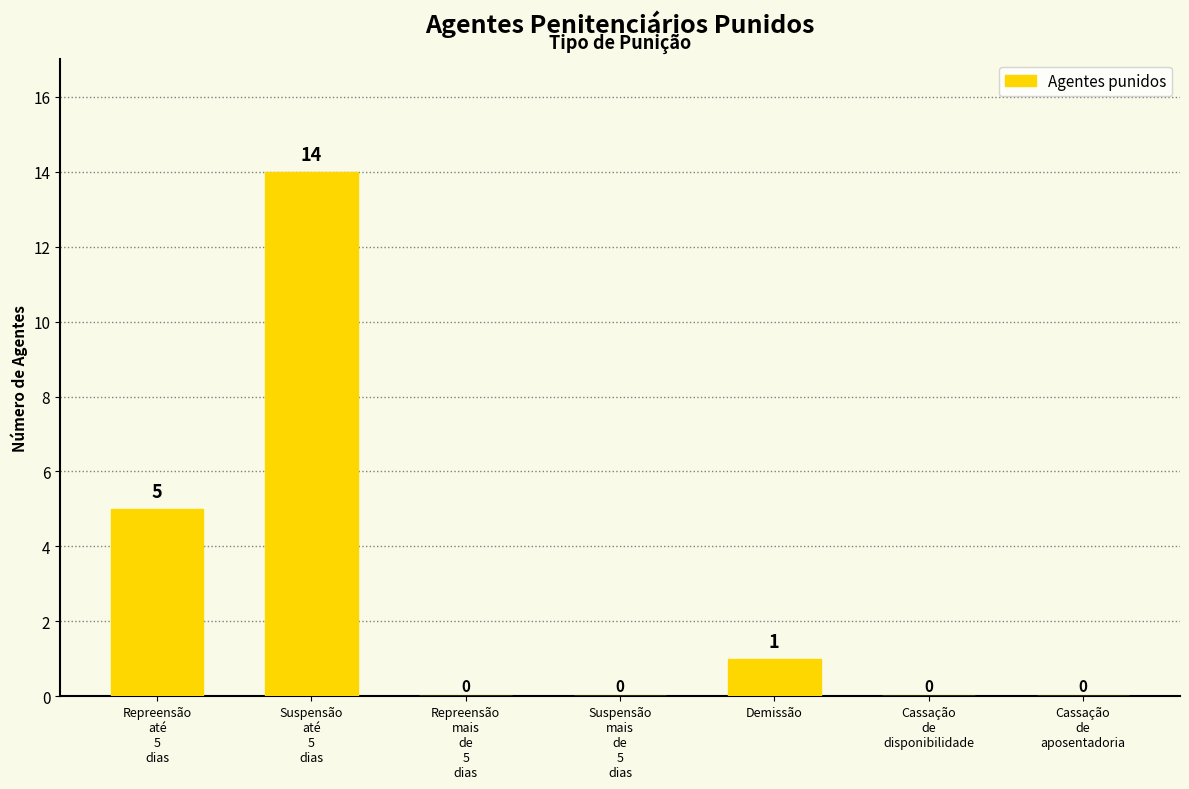

What is the sum of all values?

20